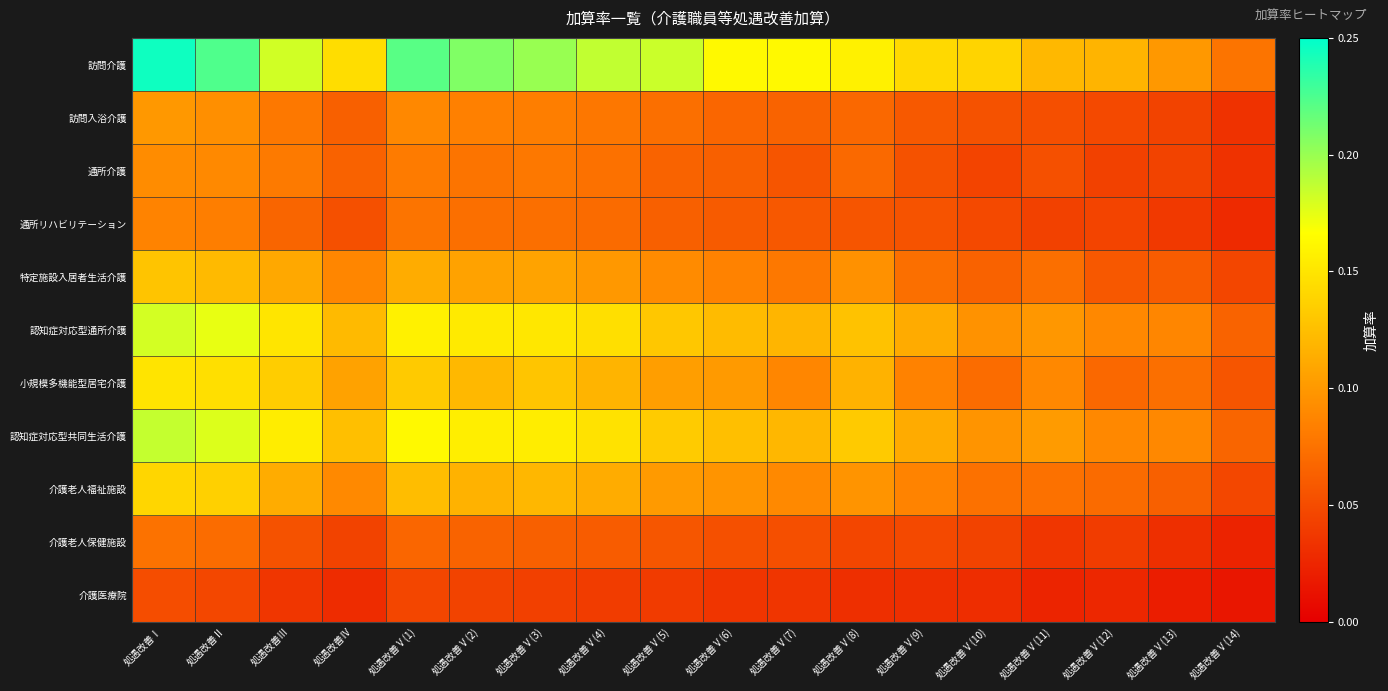

What is the spread (max minus min) of values at 処遇改善Ⅴ(3)?

0.2